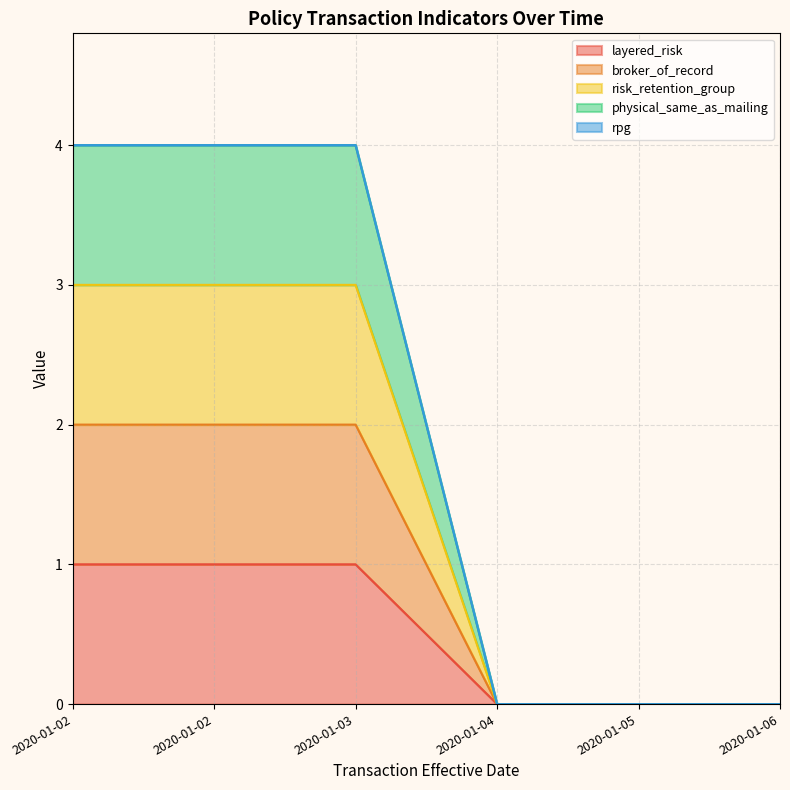

True or false: physical_same_as_mailing has a value of -2 at 2020-01-05.

False